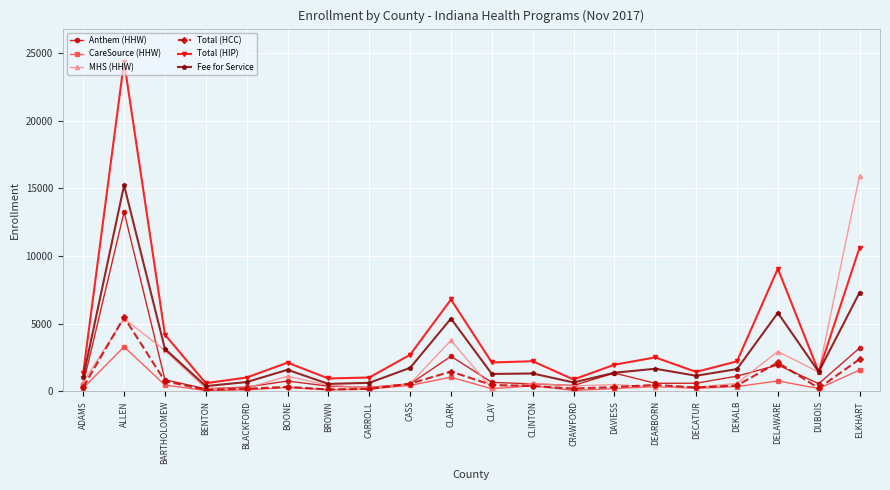

Which series has the widest spread of values?

Total (HIP)